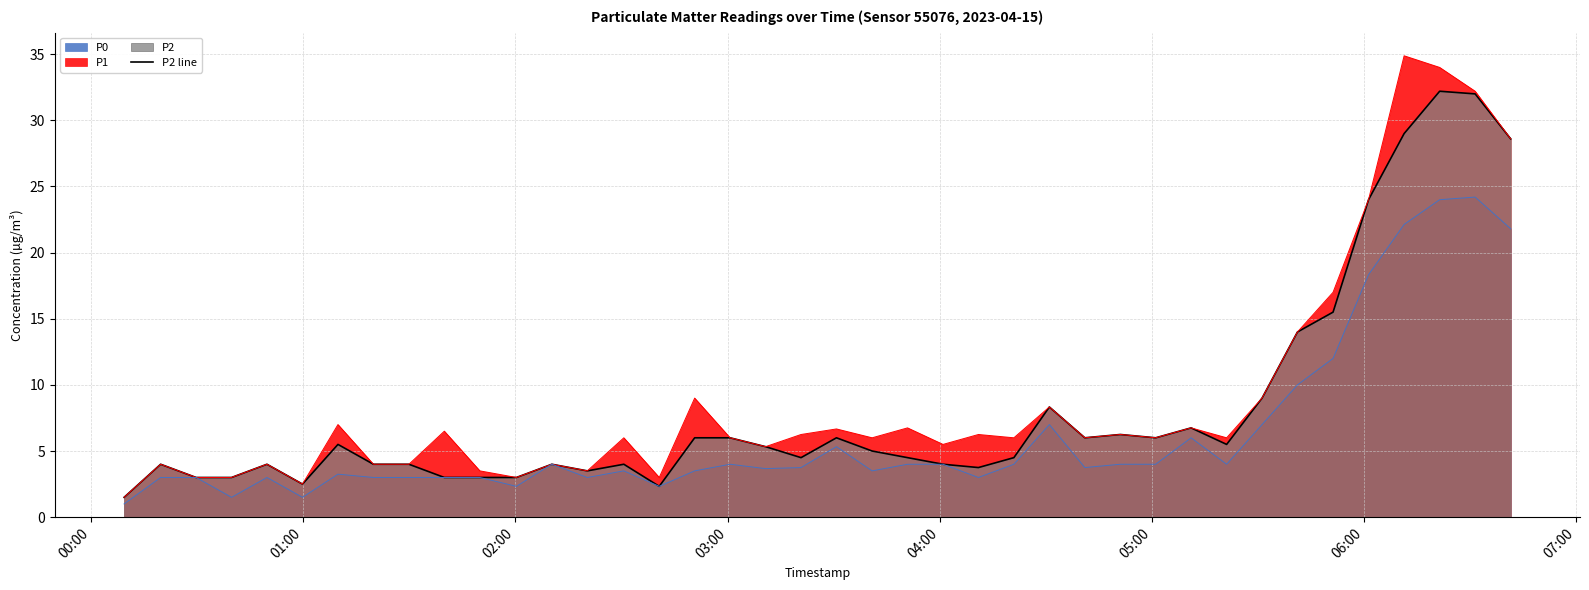

What is the difference between the maximum and minimum values?

30.7